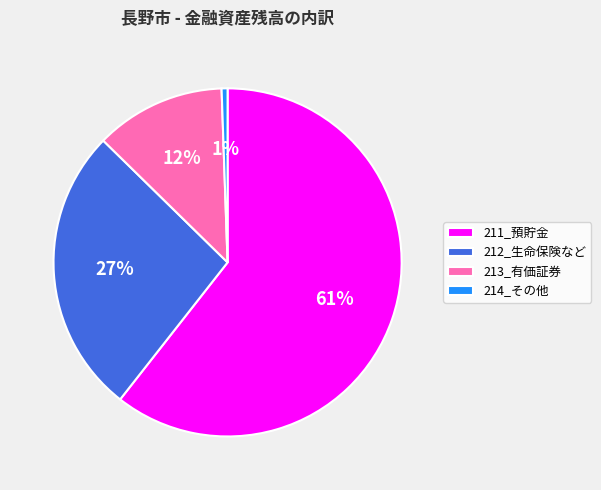

Approximately how many times larger is the value at 212_生命保険など compared to 211_預貯金?

0.4